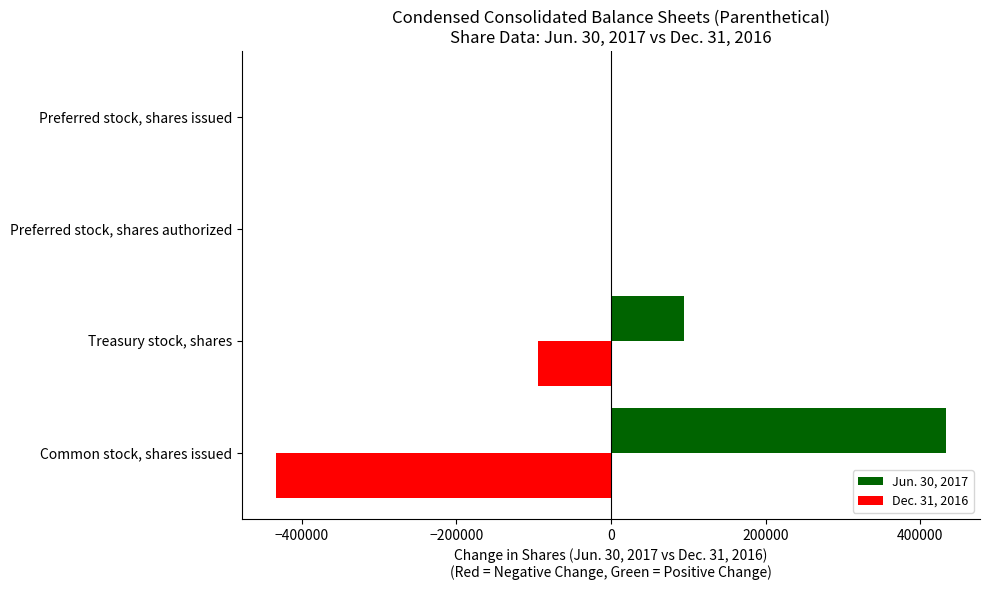

How many categories are shown in the chart?

4